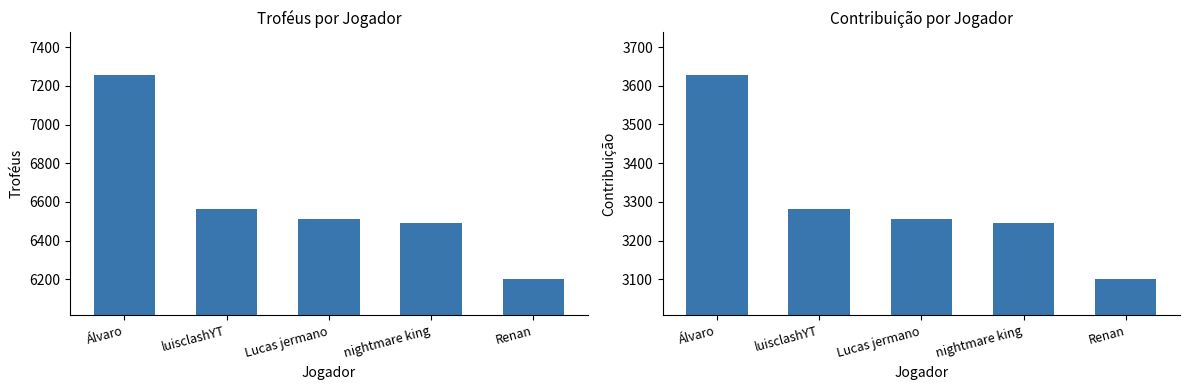

What is the difference between the maximum and minimum values in the Troféus series?

1059